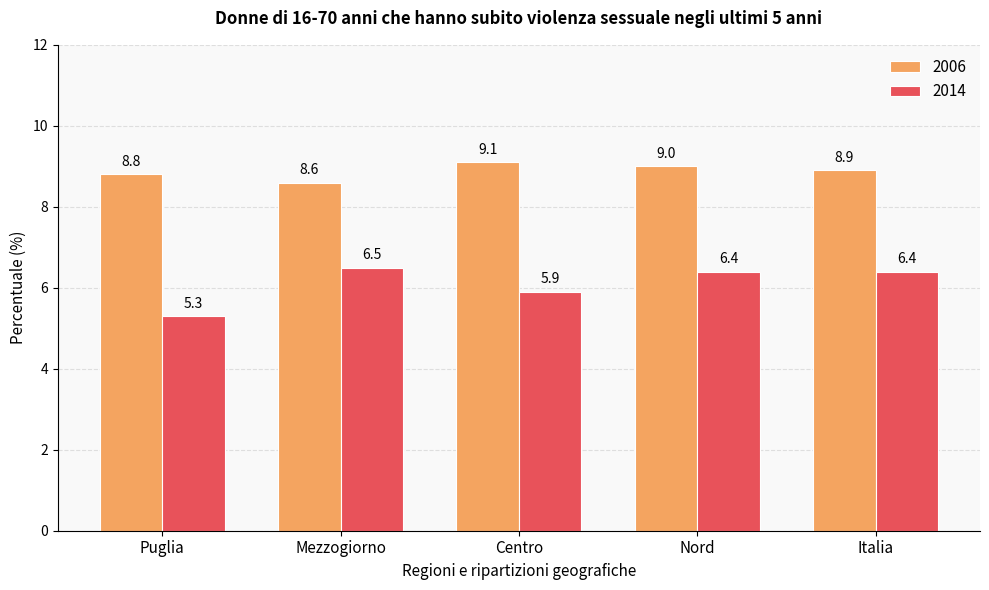

Count the number of categories in the chart.

5